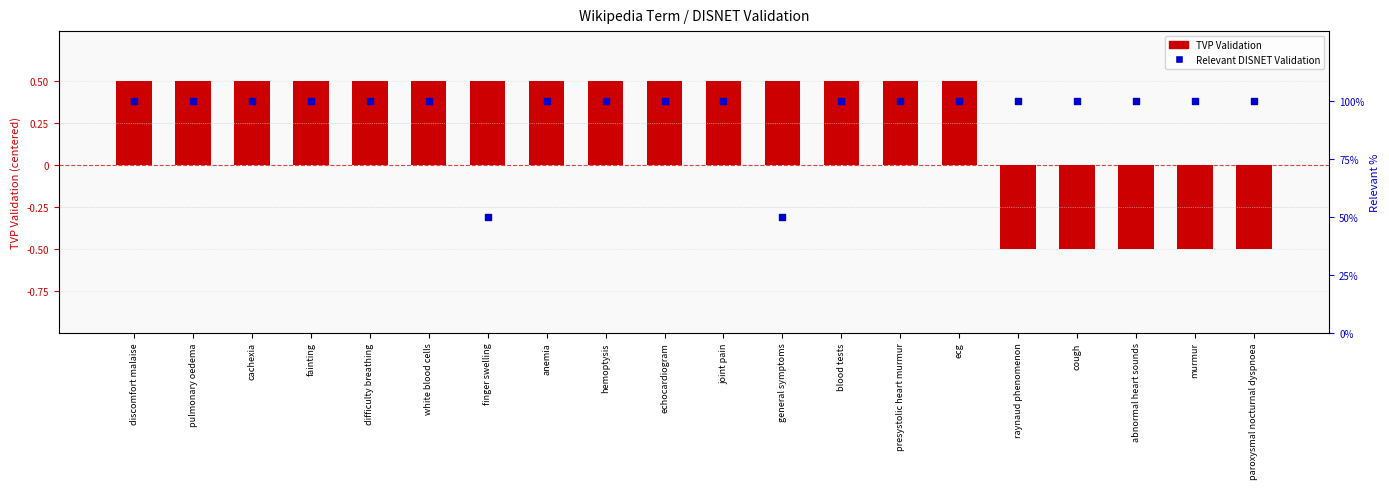

Is the value of Relevant DISNET Validation % at paroxysmal nocturnal dyspnoea greater than the value of TVP Validation at joint pain?

Yes